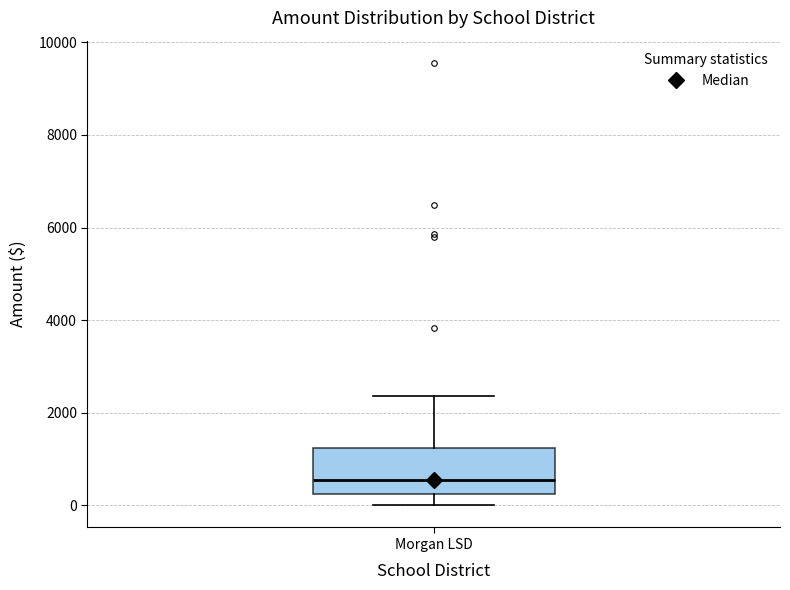

Where does the lower whisker of the box for Morgan LSD end on the y-axis? The values are not printed on the chart, so give them approximately, as read against the axis.

0